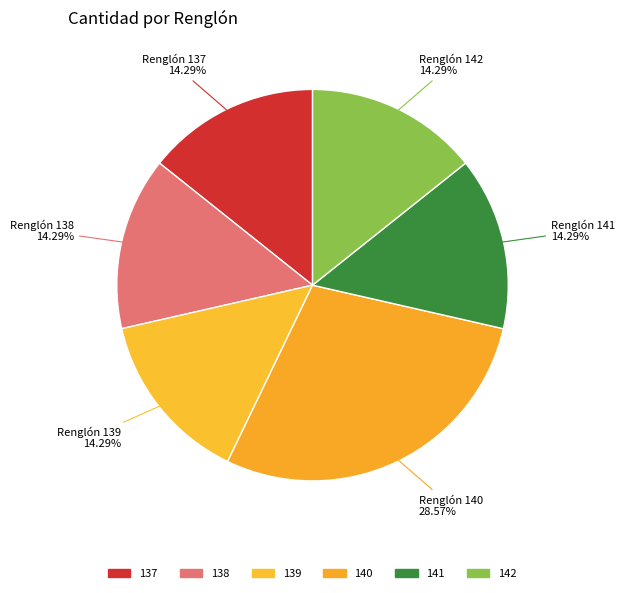

Rank the categories by value from lowest to highest.

137, 138, 139, 141, 142, 140